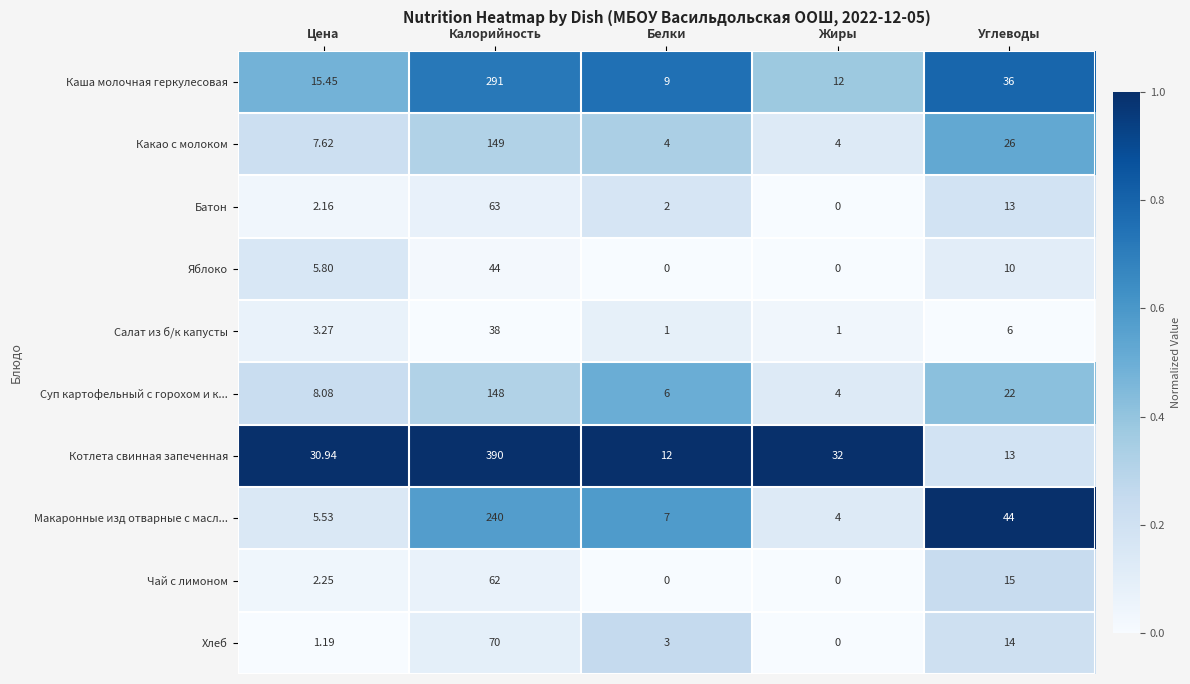

Which category has the lowest value in the Суп картофельный с горохом и к... series?

Жиры